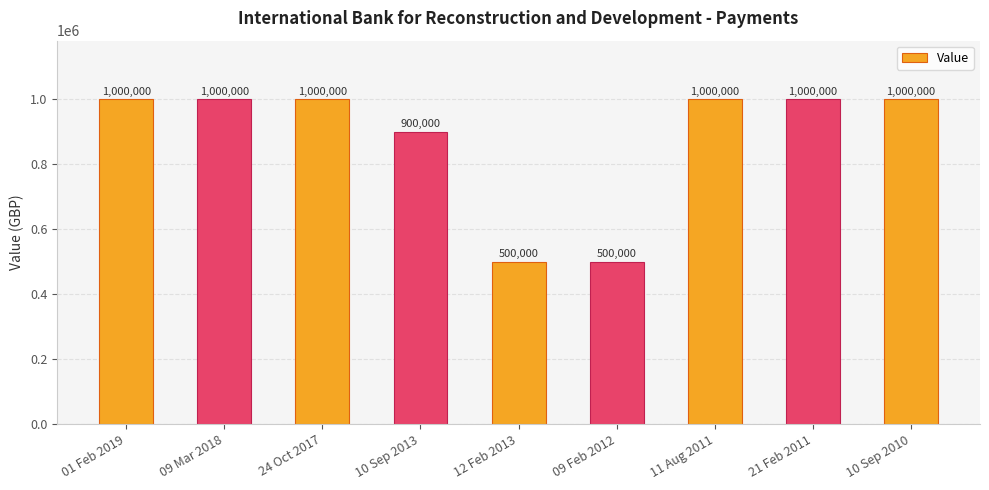

True or false: the data shows 1447199 at 10 Sep 2013.

False